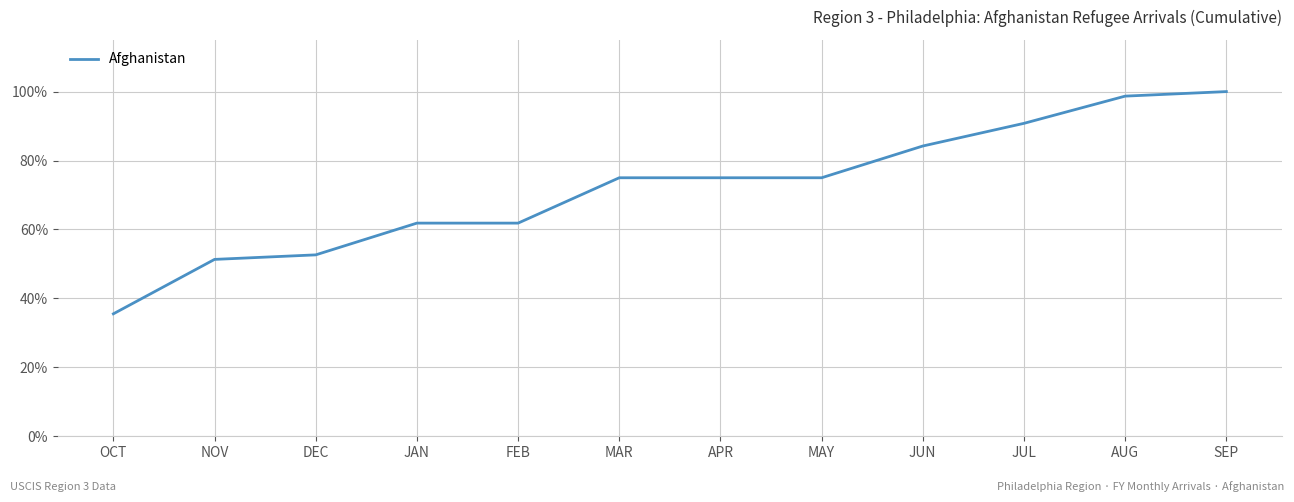

Reading left to right, what are all the values shown in this chart?

OCT=35.5	NOV=51.3	DEC=52.6	JAN=61.8	FEB=61.8	MAR=75.0	APR=75.0	MAY=75.0	JUN=84.2	JUL=90.8	AUG=98.7	SEP=100.0